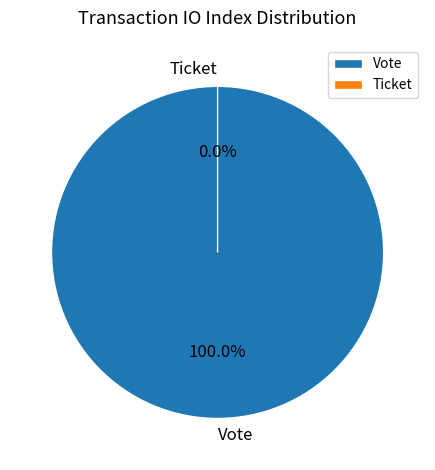

Count the number of slices in the pie.

2